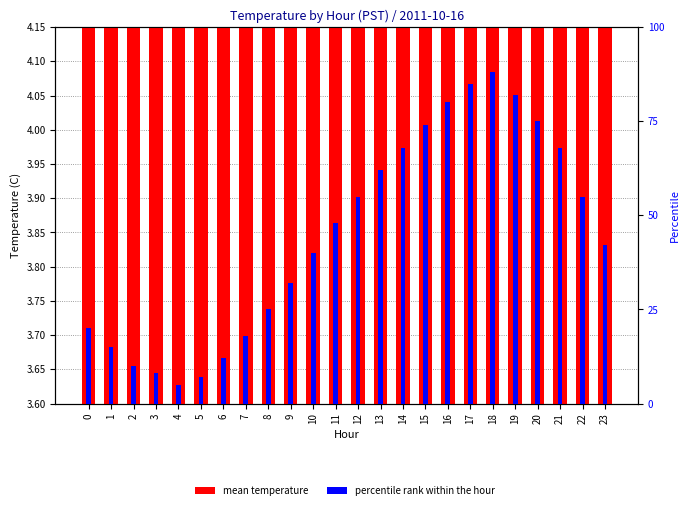

True or false: percentile rank within the hour has a value of 75.0 at 20.

True